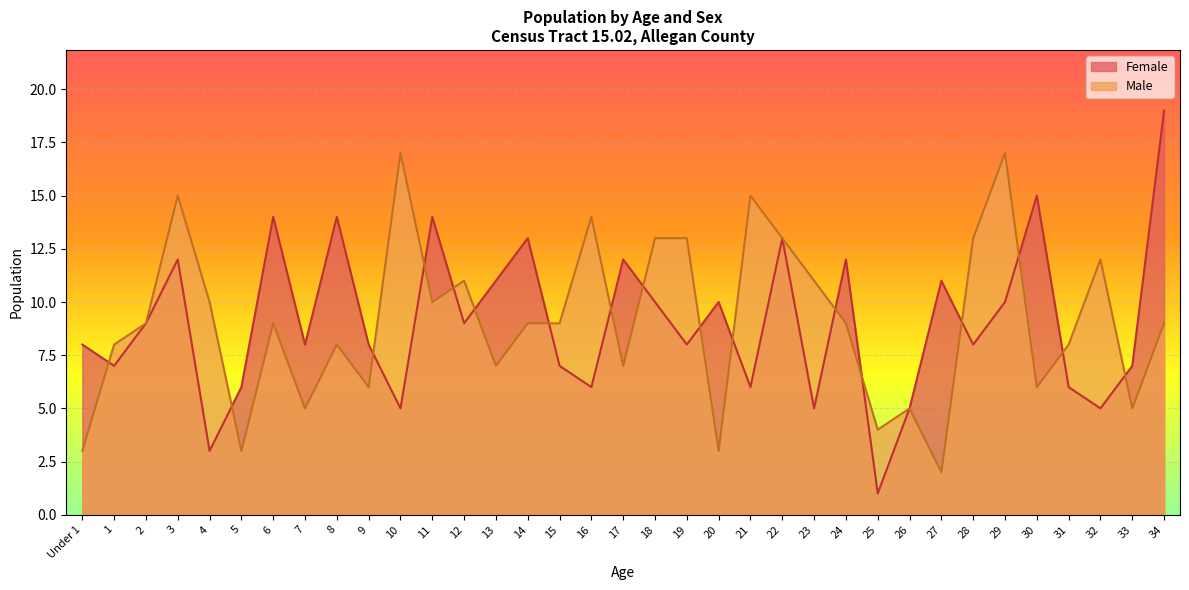

At which label does Male first exceed 9?

3